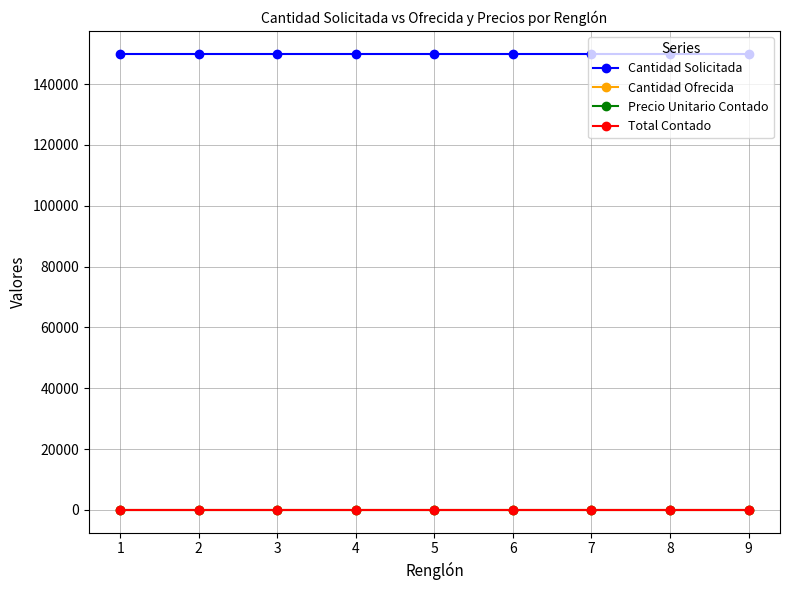

What is the difference between the highest and lowest values at 5?

150000